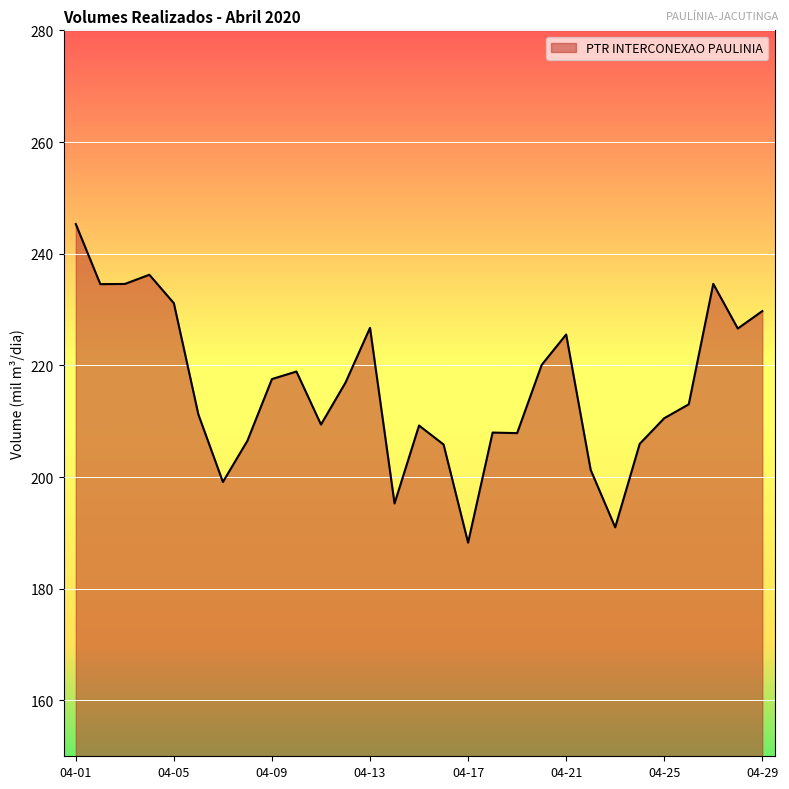

What is the greatest value displayed?

245.3